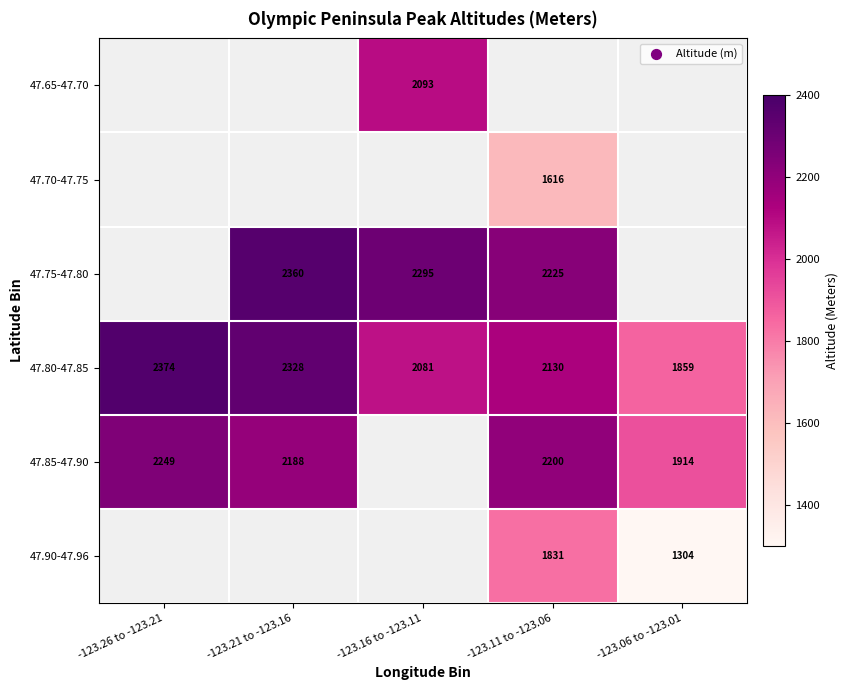

What is the difference between the second highest and second lowest values in the 47.80-47.85 series?

247